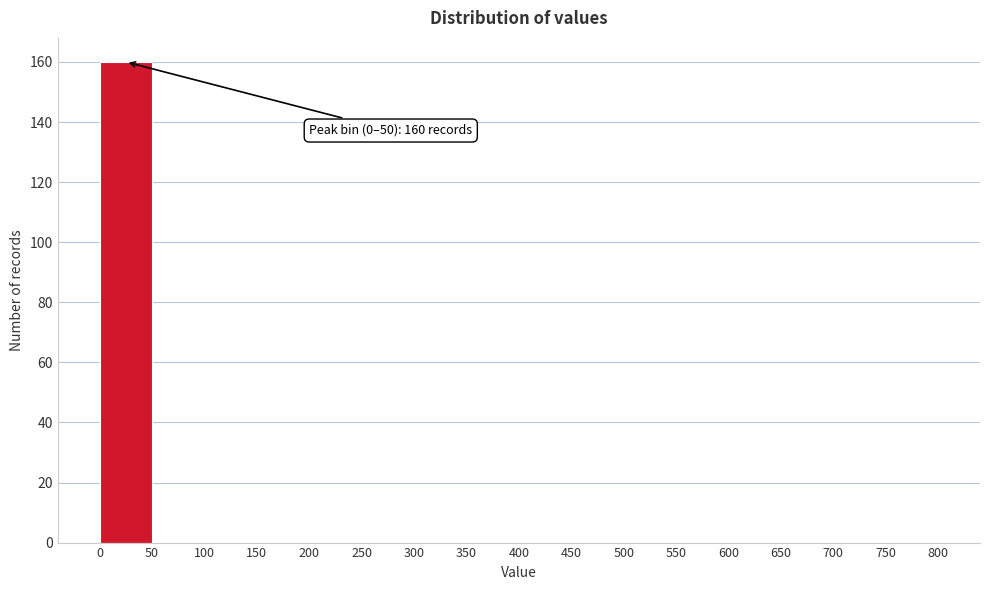

Over which range of the x-axis is the bar tallest?

0 to 50